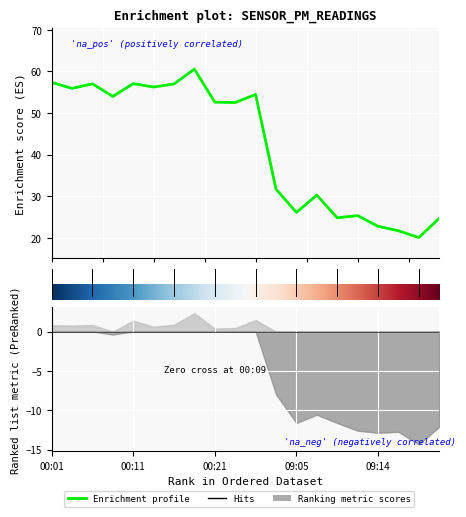

At which category does the data reach its first local peak?

00:06